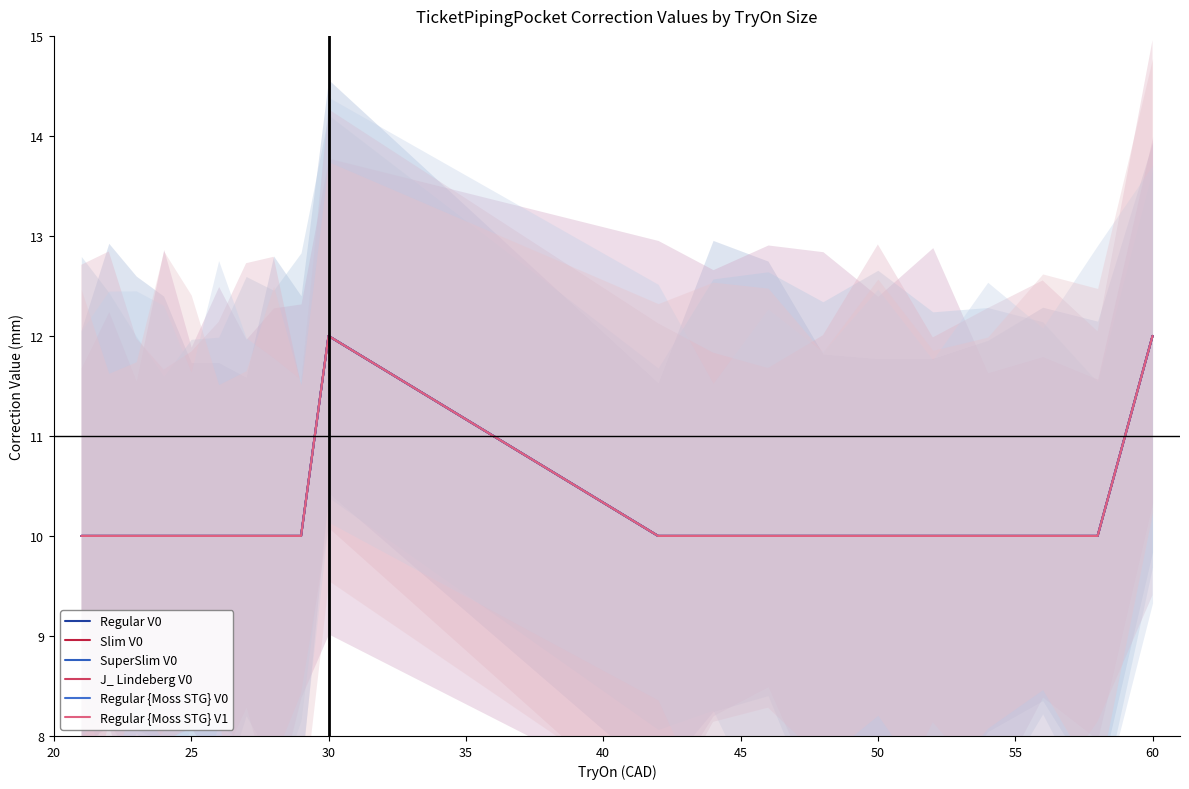

Does the chart have visible grid lines?

No